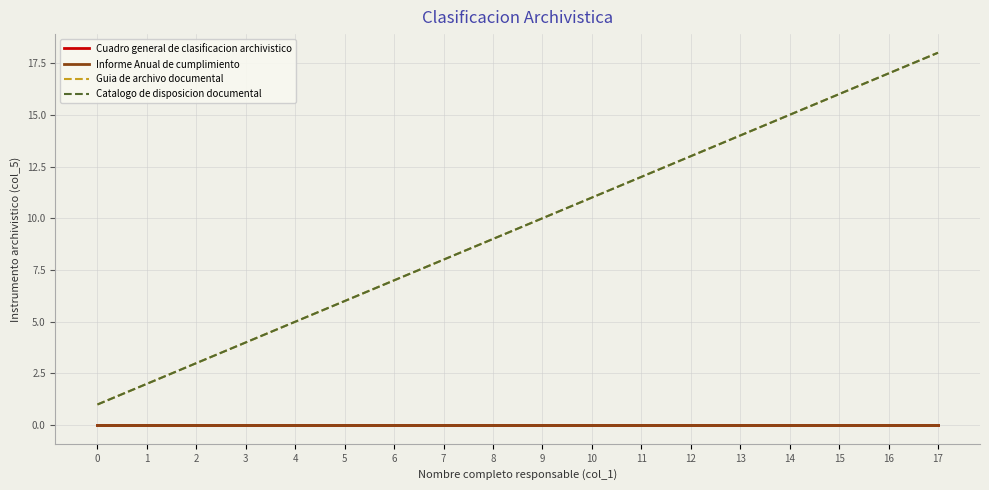

Reading left to right, list all the values displayed in this chart.

Cuadro general de clasificacion archivistico: 0	0	0	0	0	0	0	0	0	0	0	0	0	0	0	0	0	0
Informe Anual de cumplimiento: 0	0	0	0	0	0	0	0	0	0	0	0	0	0	0	0	0	0
Guia de archivo documental: 1	2	3	4	5	6	7	8	9	10	11	12	13	14	15	16	17	18
Catalogo de disposicion documental: 1	2	3	4	5	6	7	8	9	10	11	12	13	14	15	16	17	18